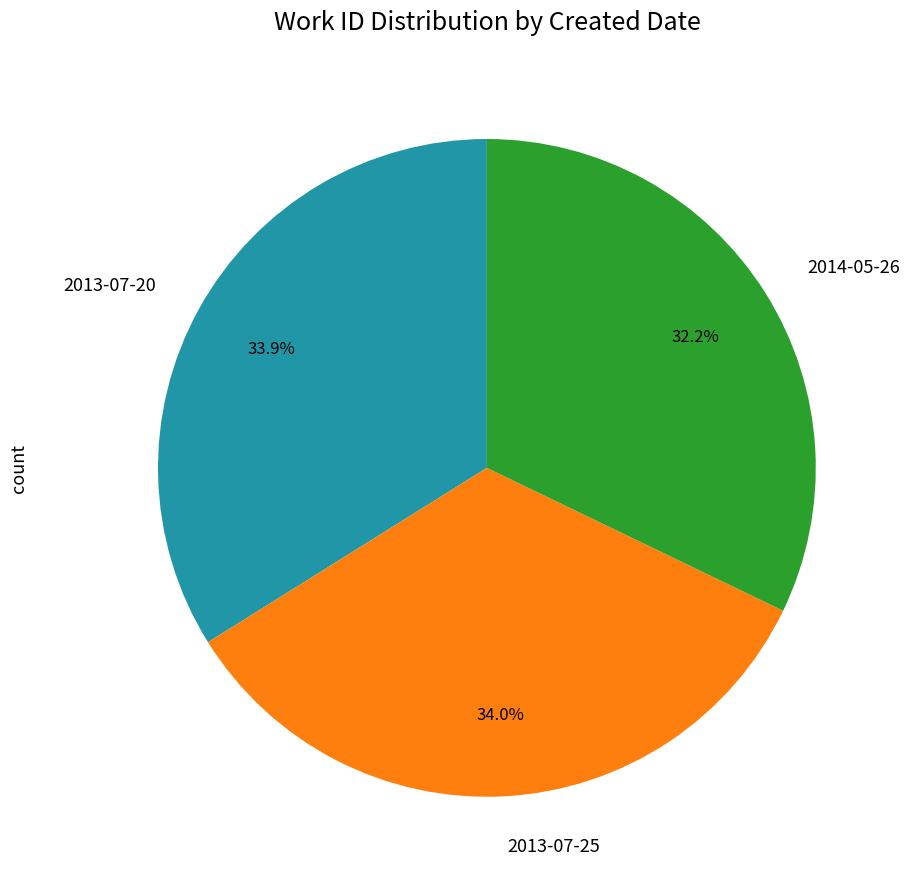

Count the number of slices in the pie.

3